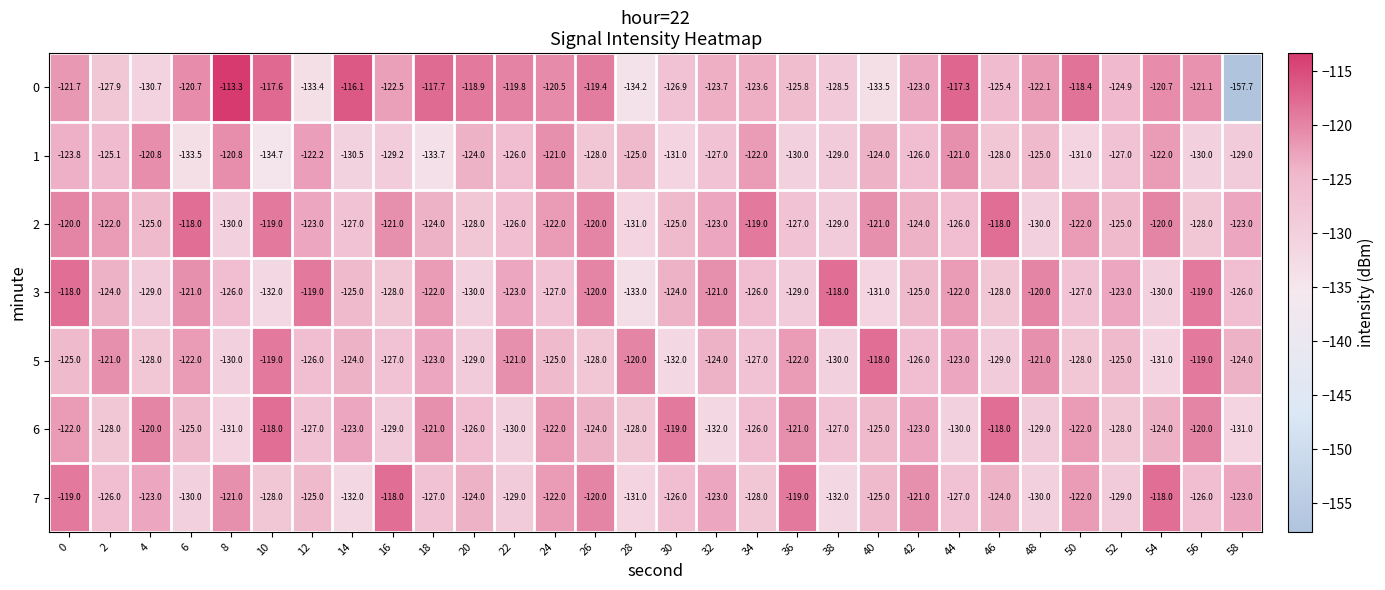

At 14, list the series in order from largest to smallest.

0, 6, 5, 3, 2, 1, 7